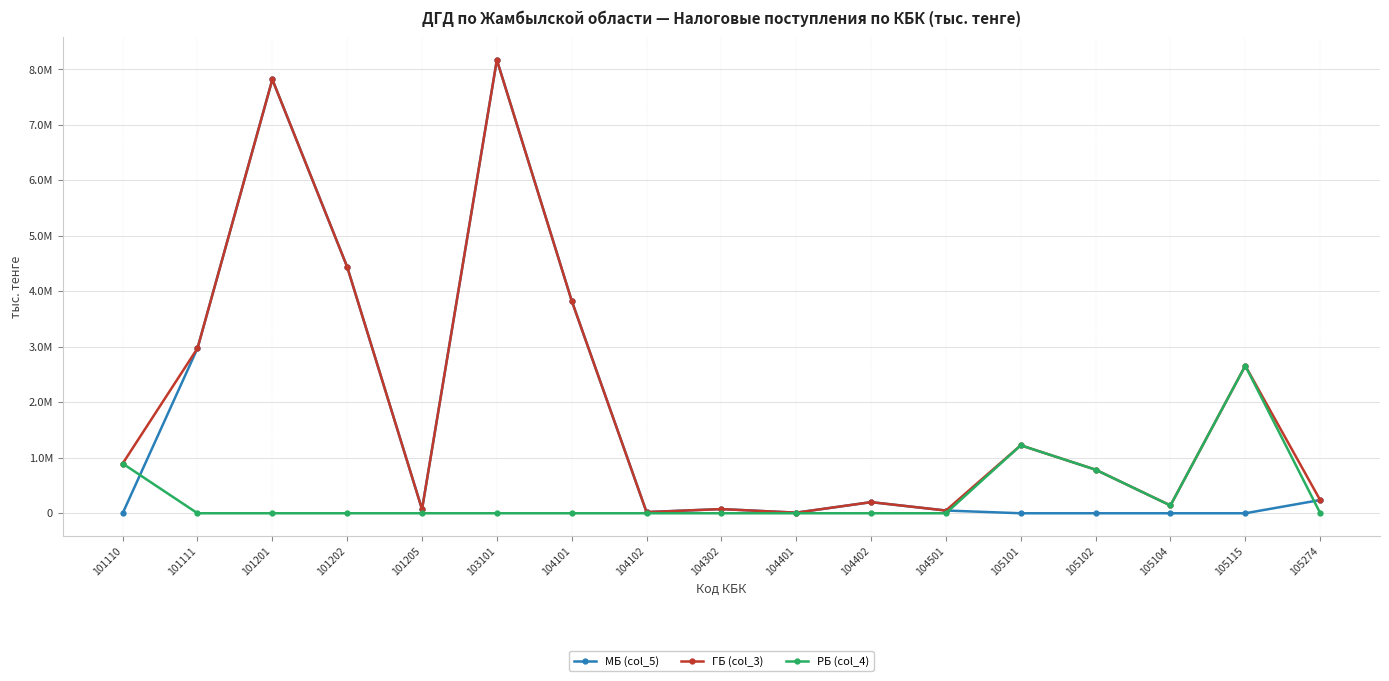

Reading left to right, transcribe all the data shown in this chart.

МБ (col_5): 0.0	2973158.8	7818207.8	4440071.8	71717.0	8169998.3	3829580.8	21118.0	75394.7	10744.6	200418.9	49394.5	0.0	0.0	0.0	0.0	238577.9
ГБ (col_3): 895893.8	2973158.8	7818207.8	4440071.8	71717.0	8169998.3	3829580.8	21118.0	75394.7	10744.6	200418.9	49394.5	1224906.3	785432.7	140401.4	2658832.0	238577.9
РБ (col_4): 895893.8	0.0	0.0	0.0	0.0	0.0	0.0	0.0	0.0	0.0	0.0	0.0	1224906.3	785432.7	140401.4	2658832.0	5503.7